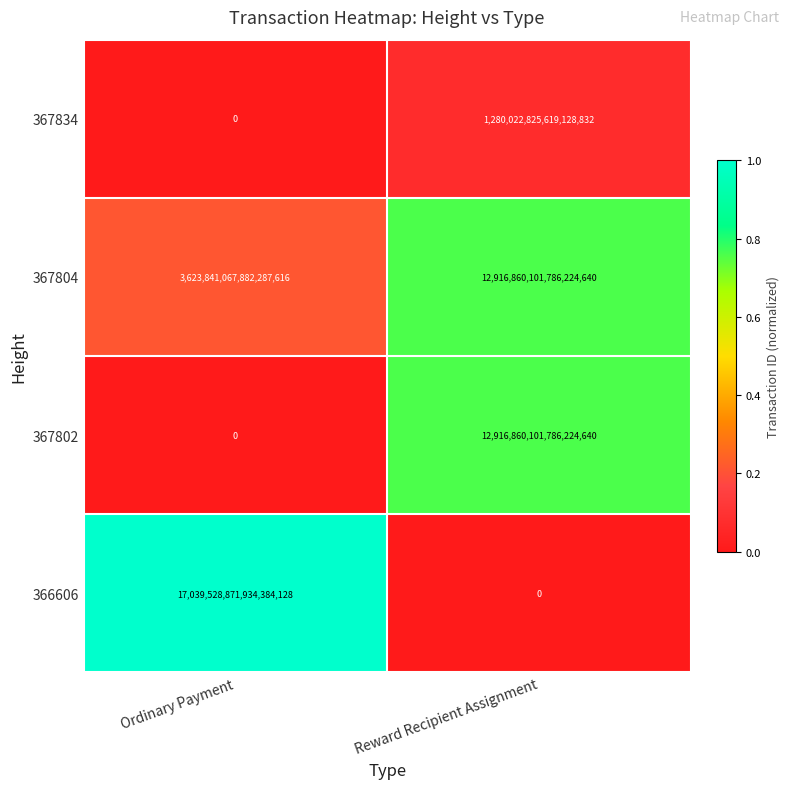

True or false: 367834 has a value of 2178950809084551424 at Reward Recipient Assignment.

False